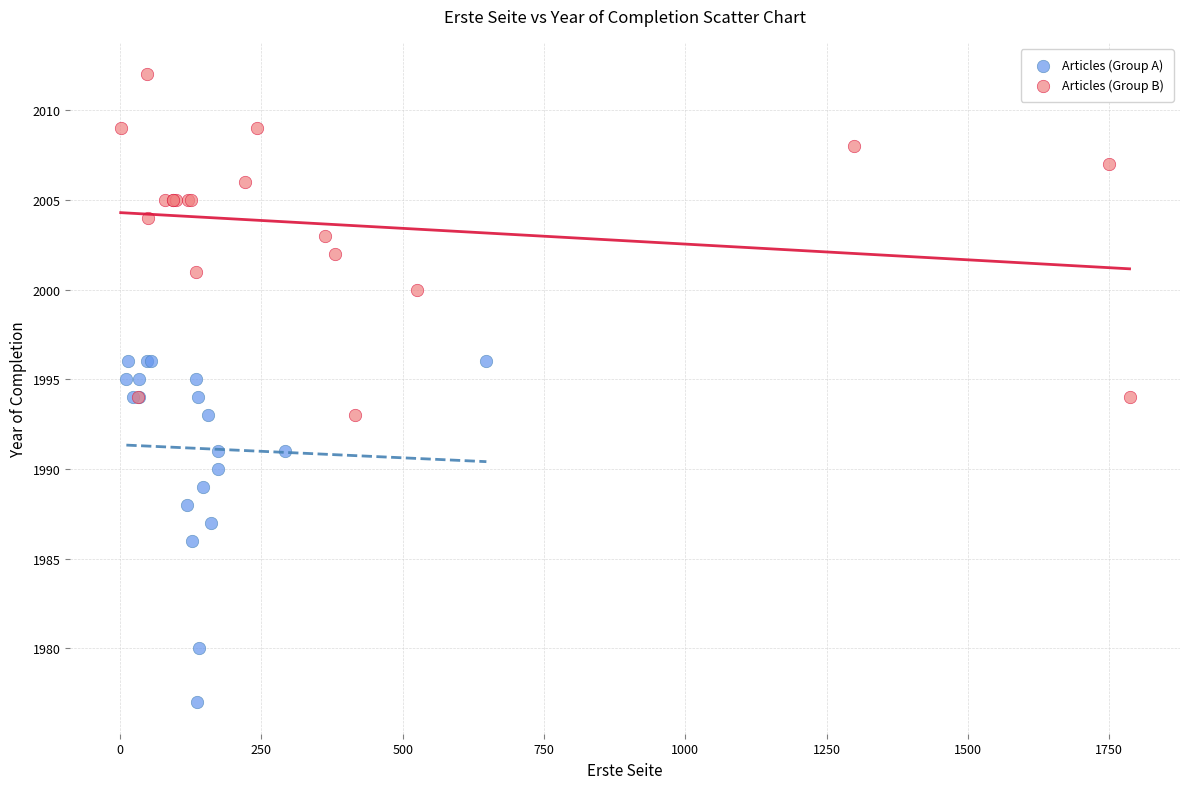

Which series contains the lowest Y value?

Articles (Group A)